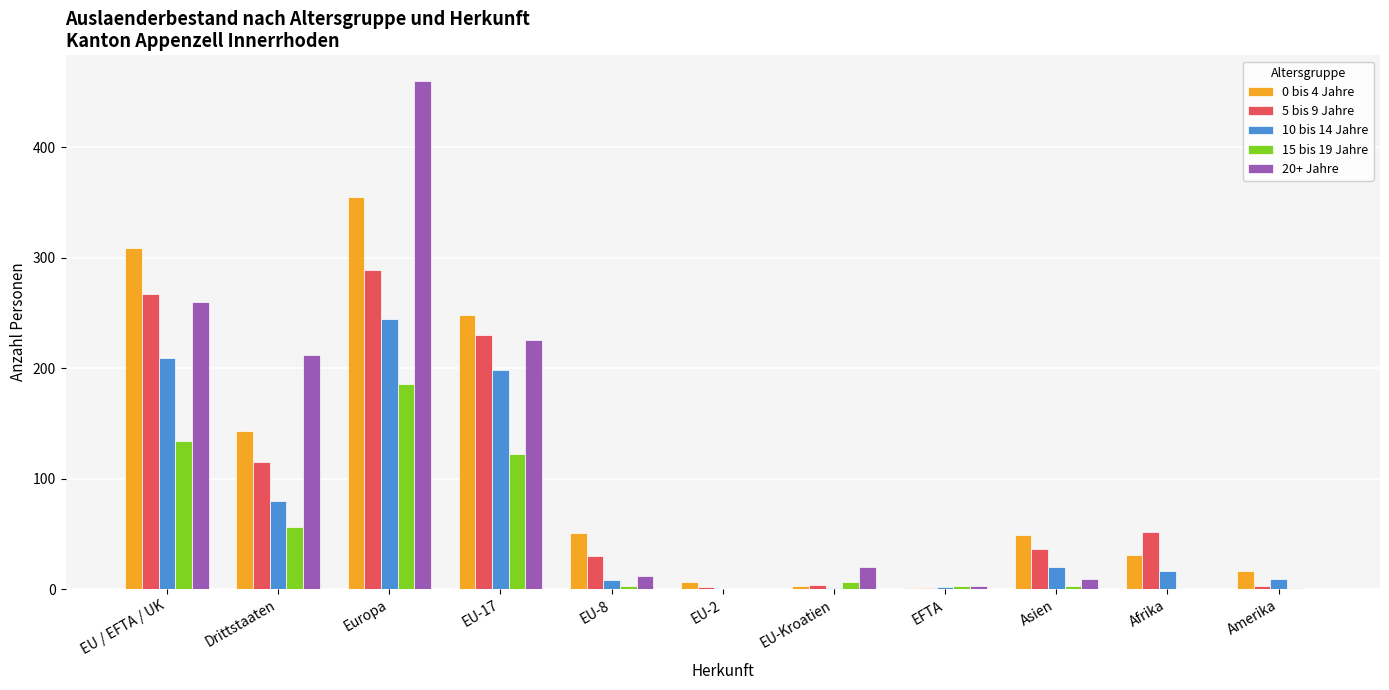

How many data points does each series have?

11